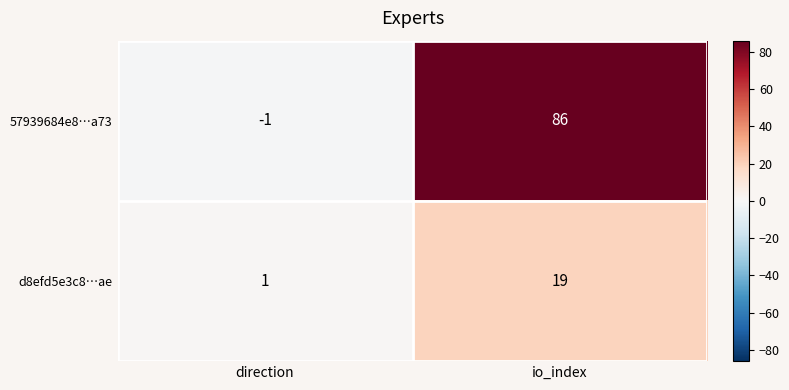

At which category is the sum across all series the highest?

io_index